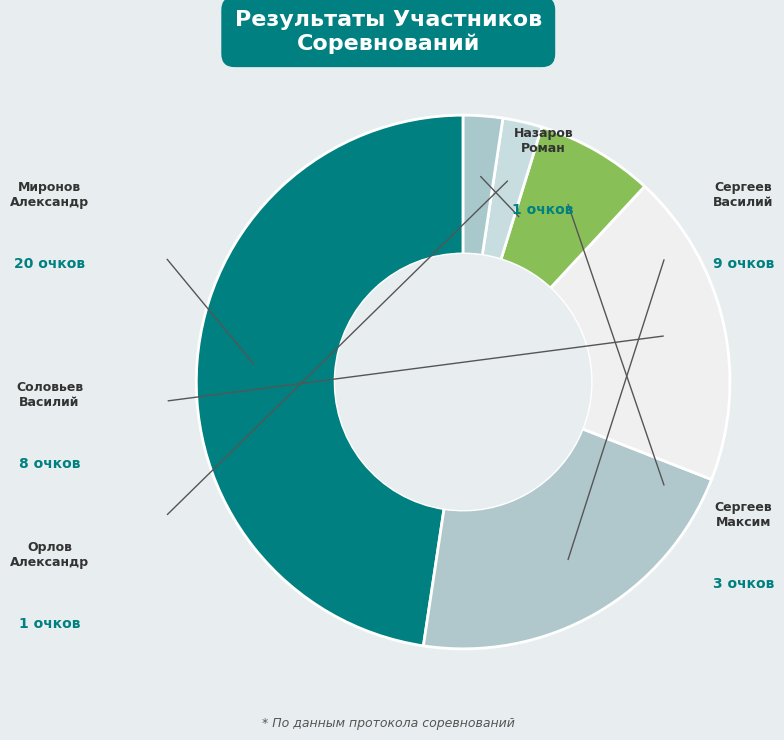

Which has a higher value, Сергеев Василий or Орлов Александр?

Сергеев Василий